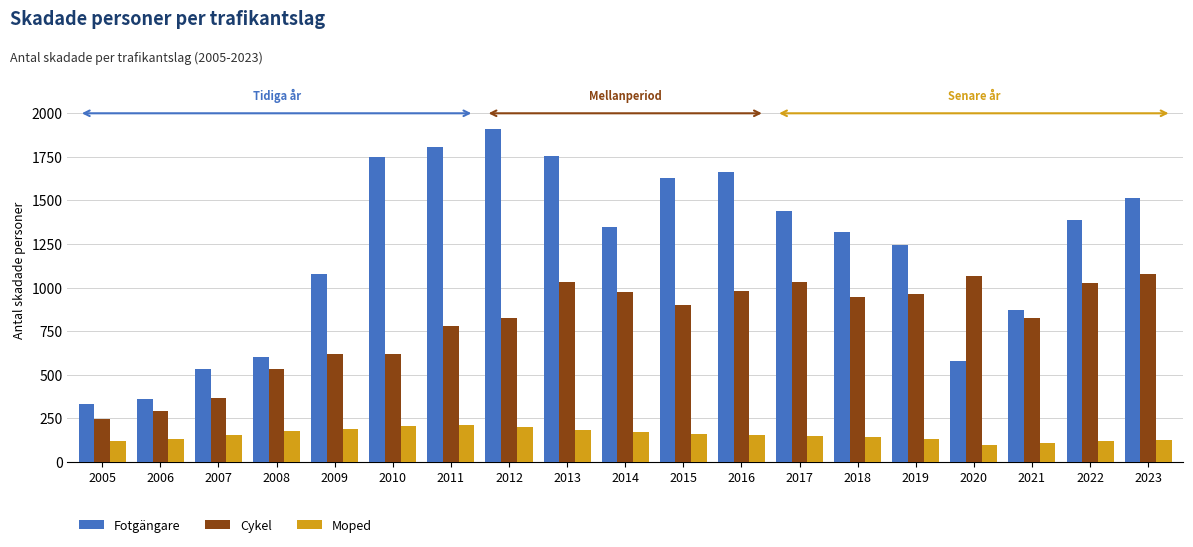

True or false: Moped has a value of 131 at 2012.

False